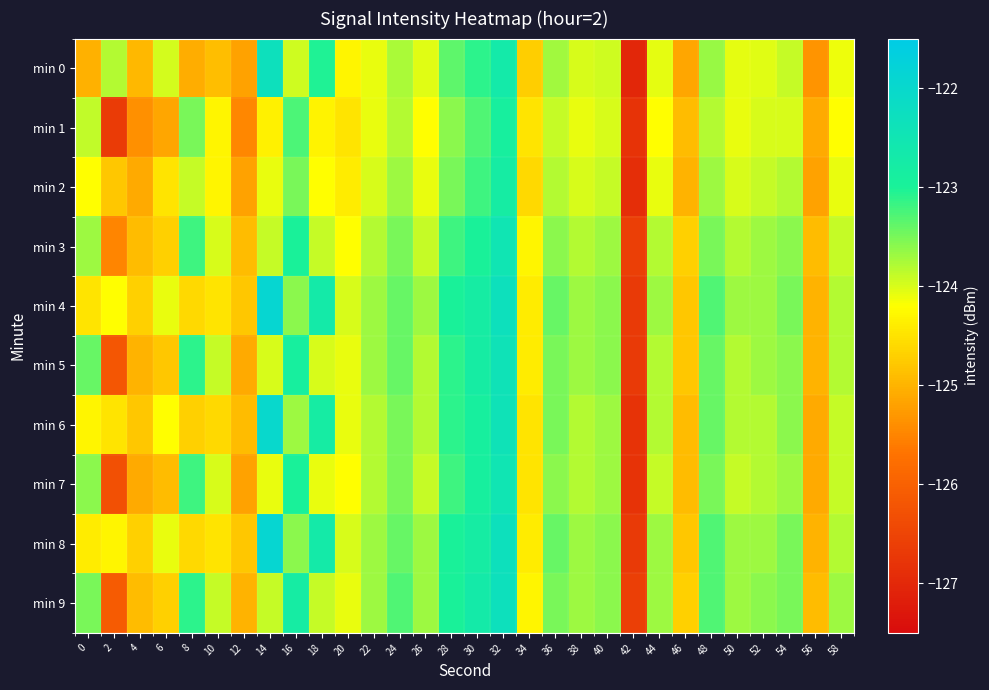

List the series in order of their peak value, highest first.

min 4, min 8, min 6, min 9, min 0, min 5, min 3, min 7, min 2, min 1